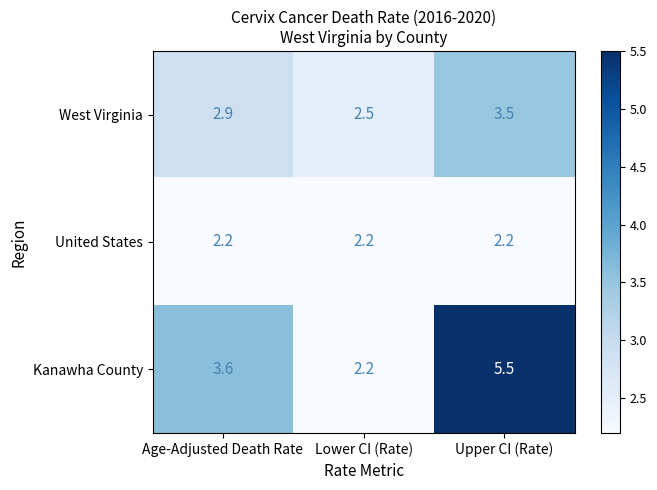

What is the total value across all series at Upper CI (Rate)?

11.2